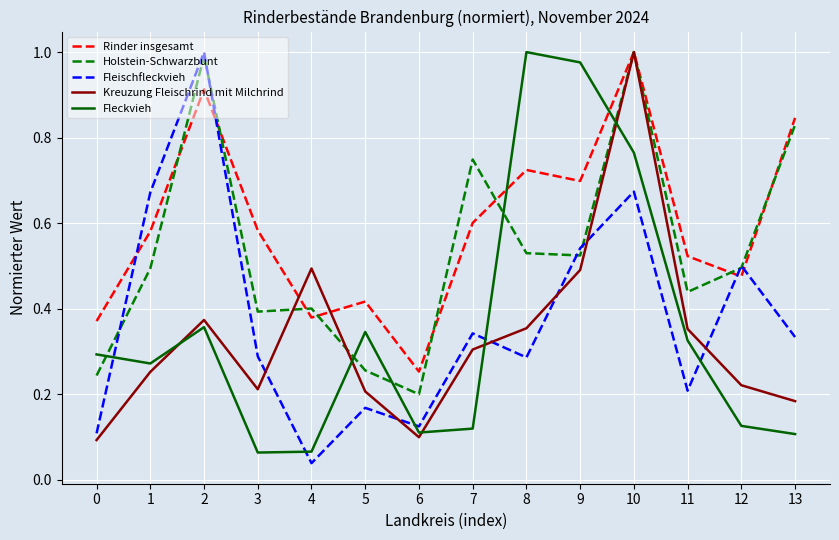

The Holstein-Schwarzbunt series shows 1.4 at 10. True or false?

False